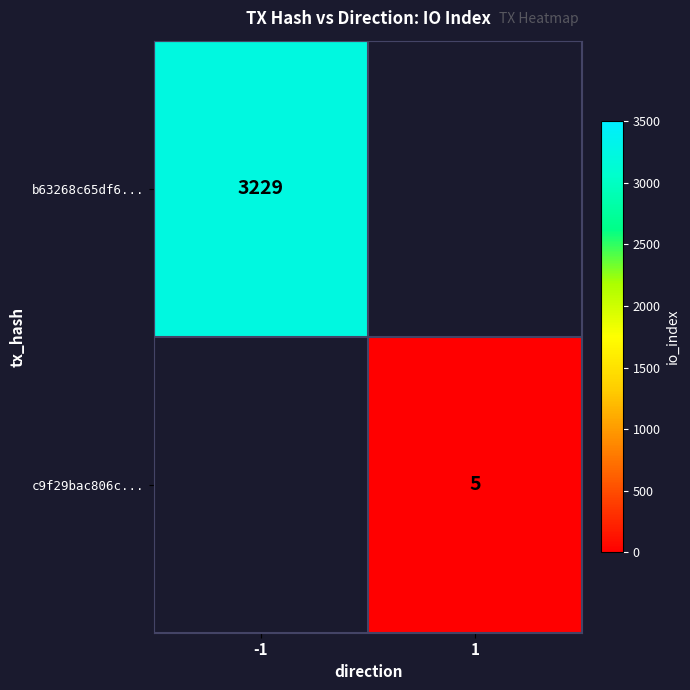

Is the value of c9f29bac806c... at 1 greater than the value of b63268c65df6... at -1?

No